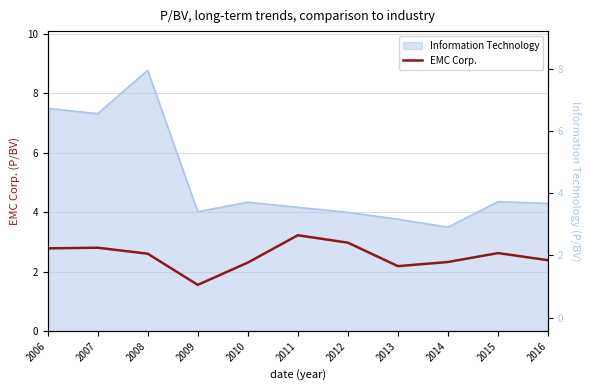

What is the sum of the values at 2007 and 2015?

5.4